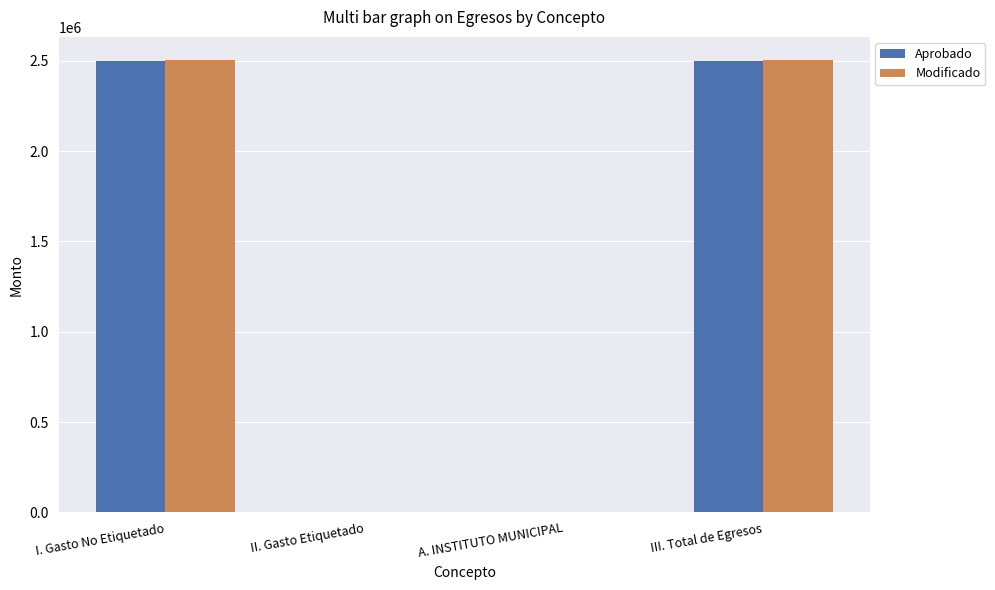

What is the maximum value for Modificado?

2506650.1